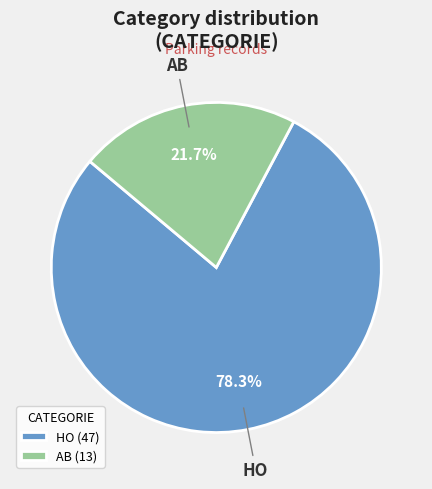

To the nearest percent, what portion does HO represent?

78%